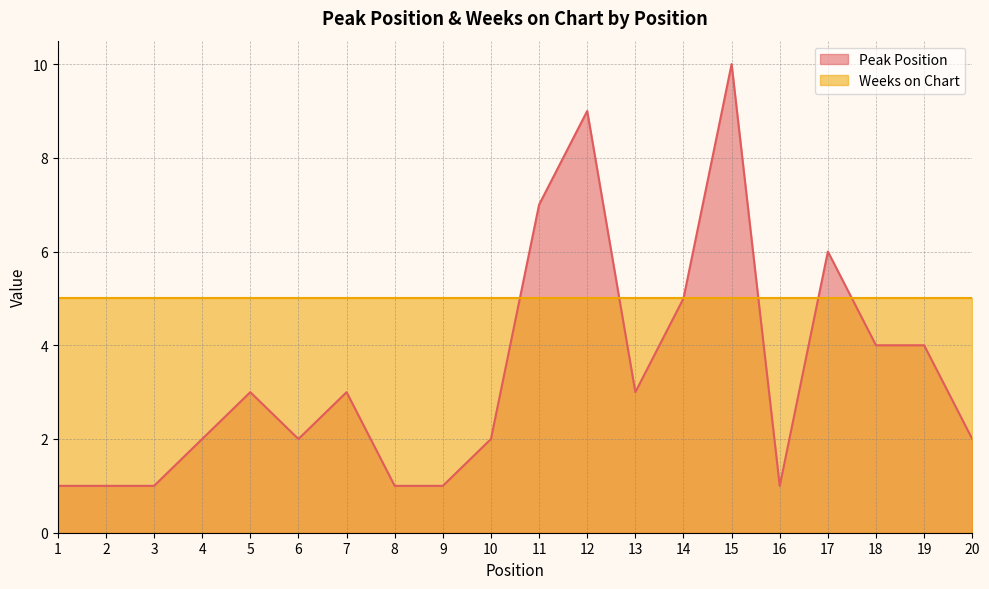

At which category does the chart reach its minimum across all series?

1